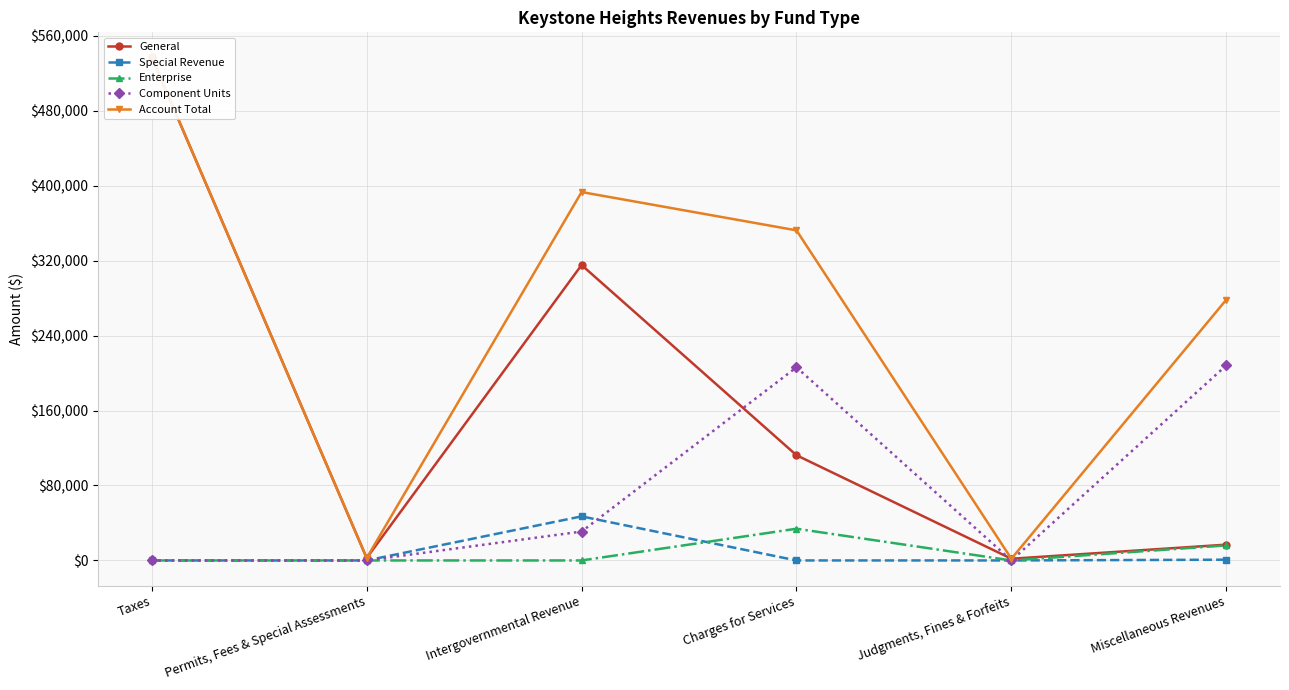

In Component Units, how many points are higher than both neighbors (excluding endpoints)?

1